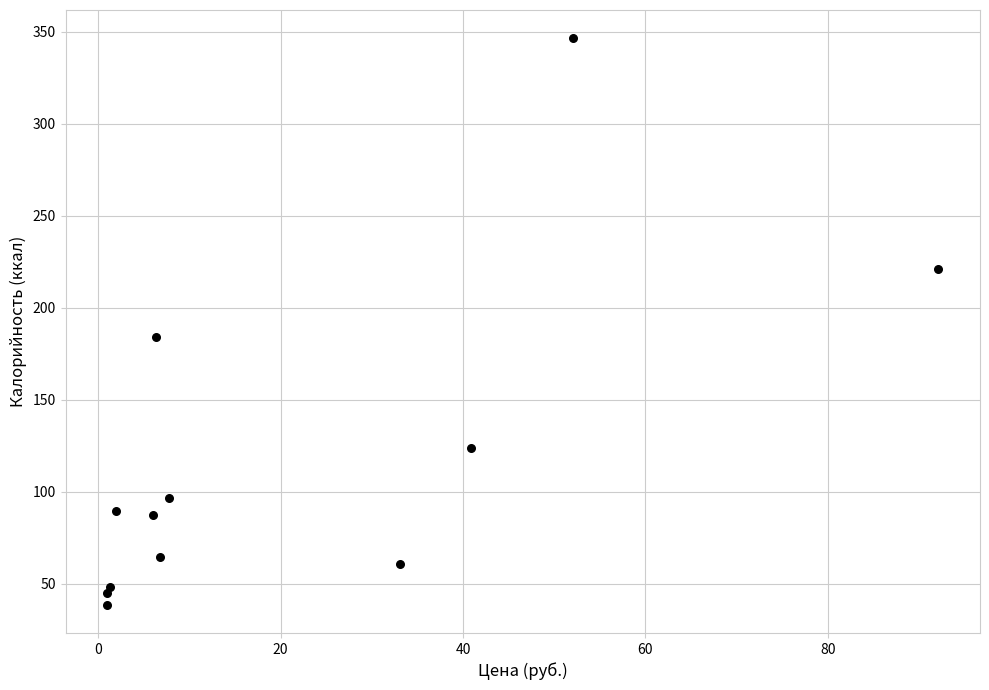

What is the range of X values (max minus min)?

91.1